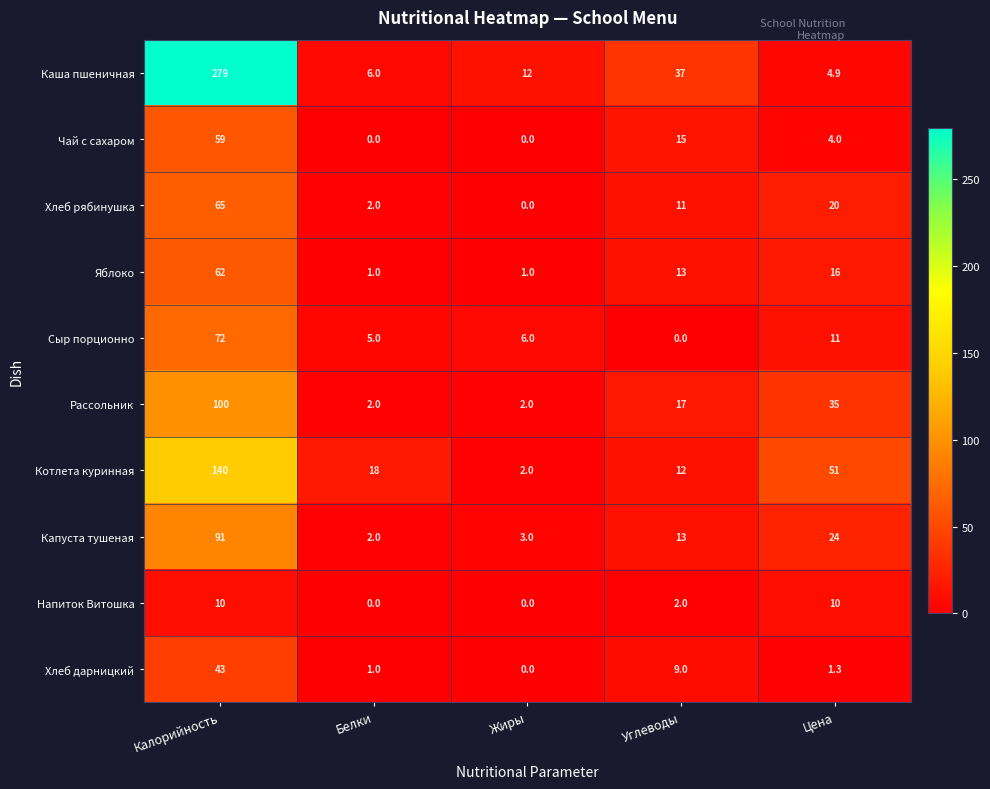

List the series in order of their peak value, lowest first.

Напиток Витошка, Хлеб дарницкий, Чай с сахаром, Яблоко, Хлеб рябинушка, Сыр порционно, Капуста тушеная, Рассольник, Котлета куринная, Каша пшеничная